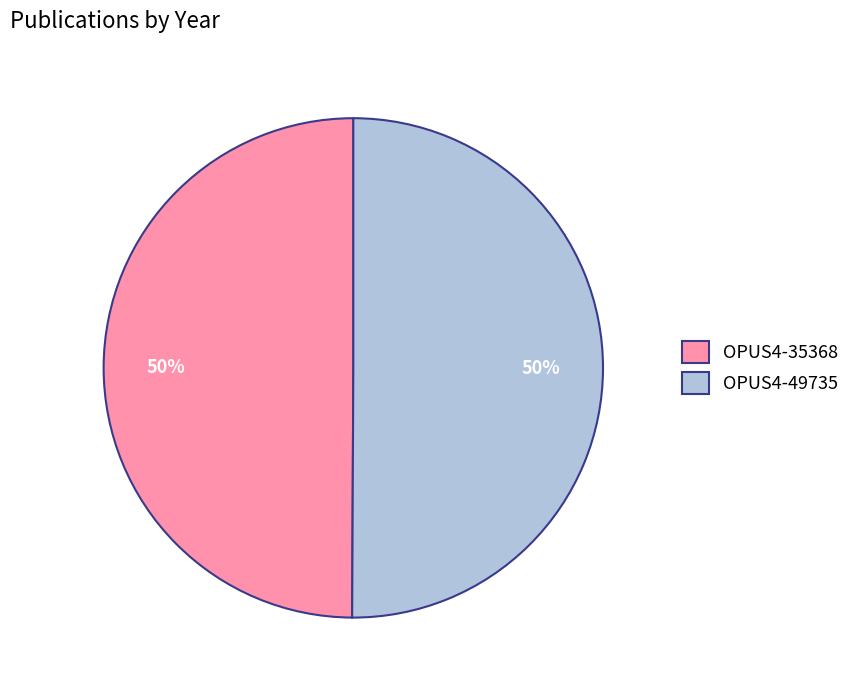

Is the sum of OPUS4-35368 and OPUS4-49735 greater than half?

Yes